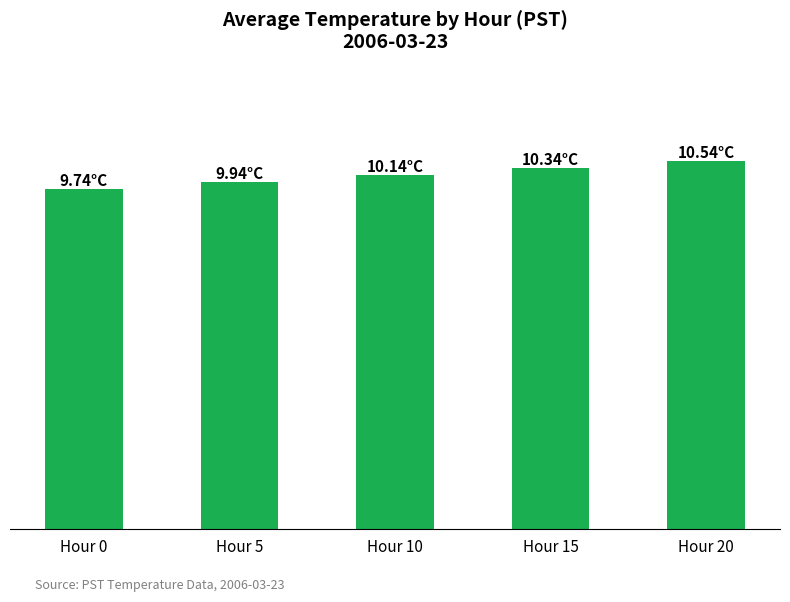

What is the value of the 2nd bar from the left?

9.9